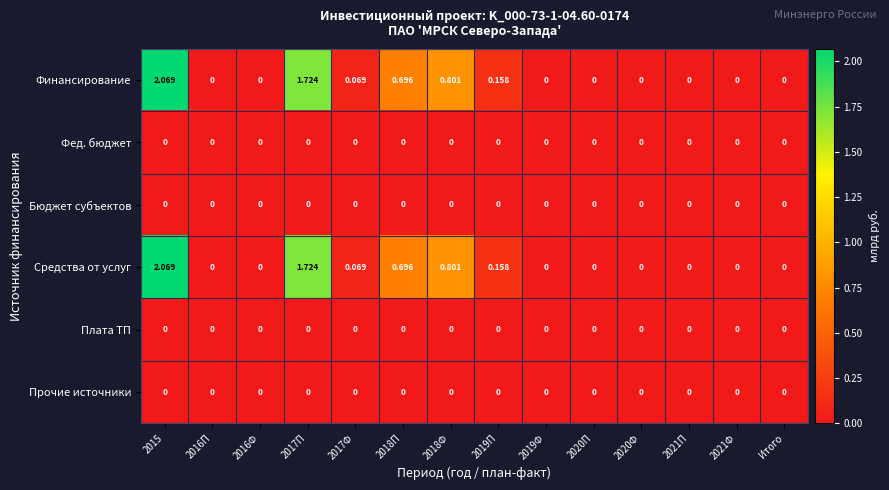

Count the number of categories in the chart.

14